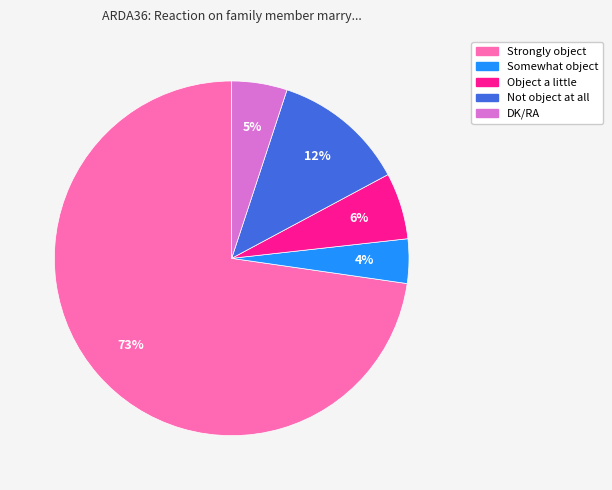

To the nearest percent, what is the combined percentage of Somewhat object and Strongly object?

77%